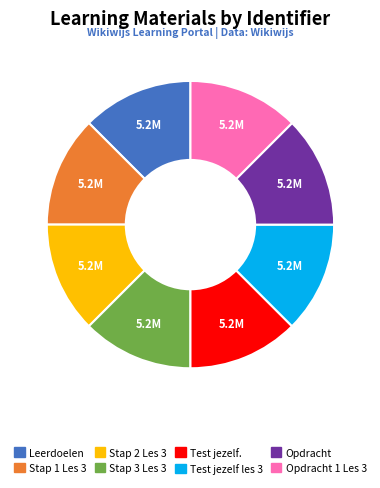

Is there a majority slice in this chart?

No